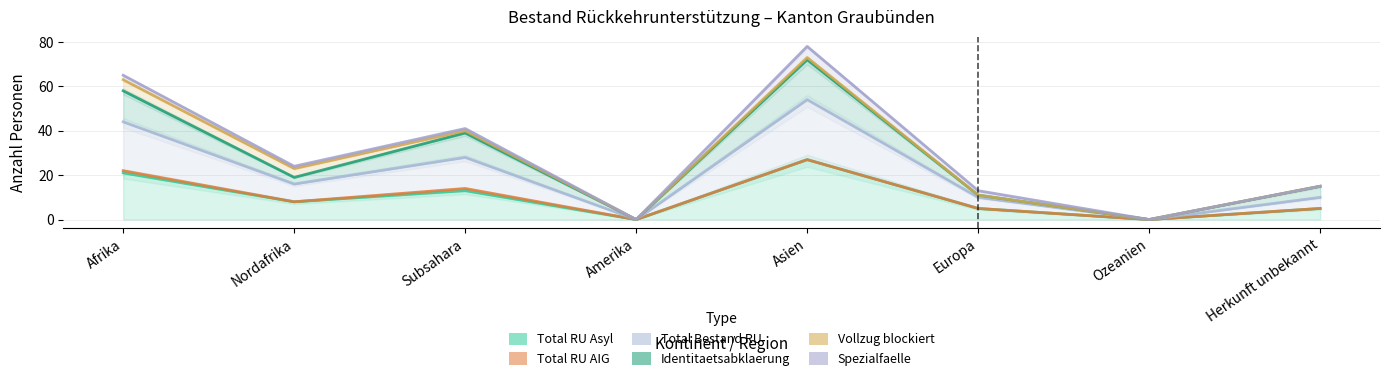

How many values in the Total RU Asyl series are below 8?

4